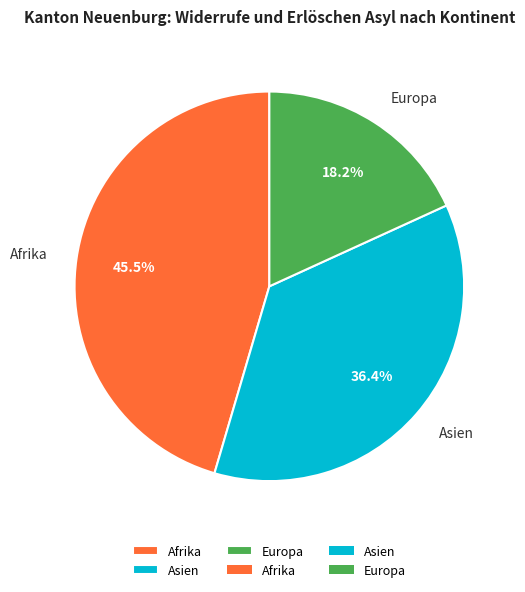

Which has a higher value, Afrika or Asien?

Afrika